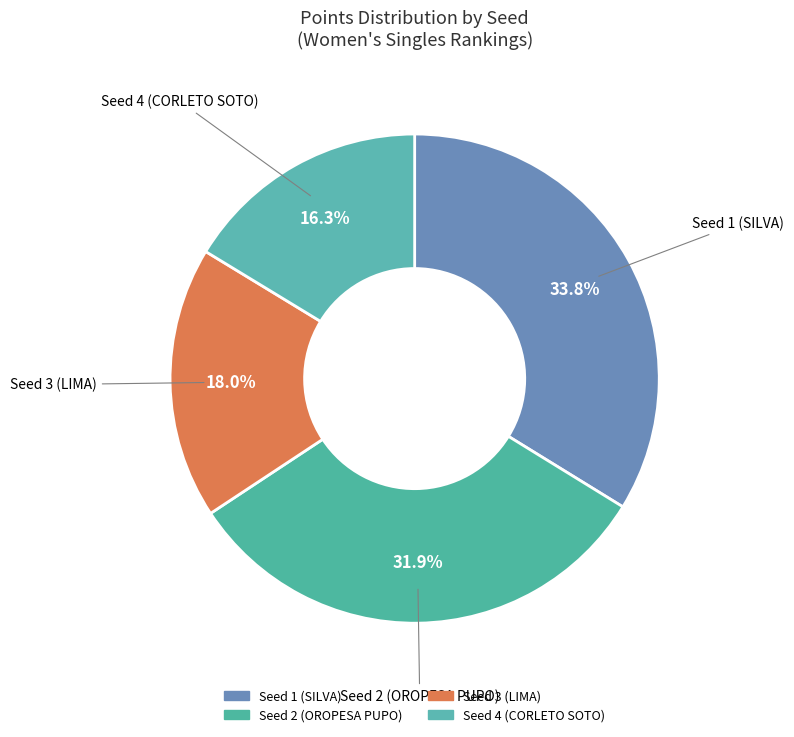

What is the smallest slice in the pie chart?

Seed 4 (CORLETO SOTO)